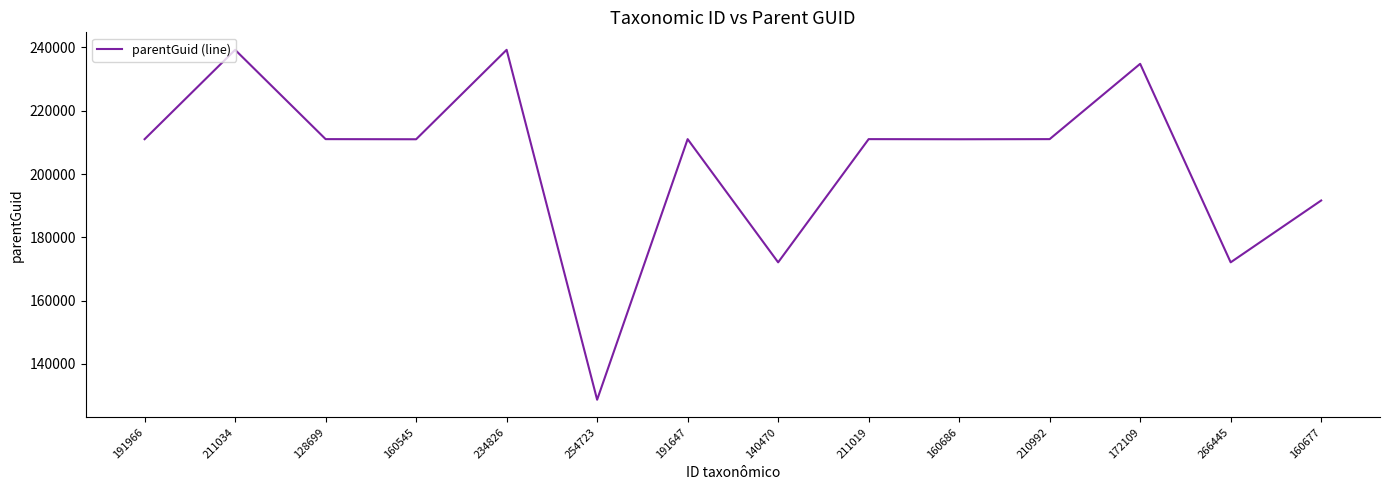

What is the change in value from 254723 to 140470?

+43410